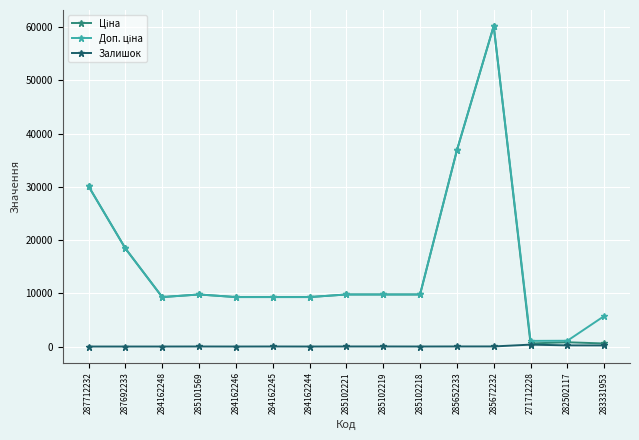

What is the difference between the highest and lowest values at 287712232?

30102.8